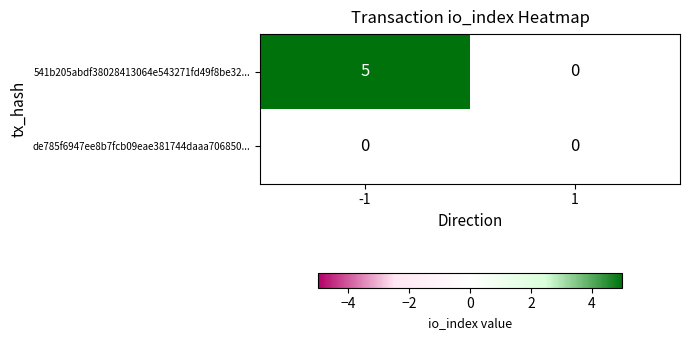

Which series has the largest total across all categories?

541b205abdf38028413064e543271fd49f8be32...